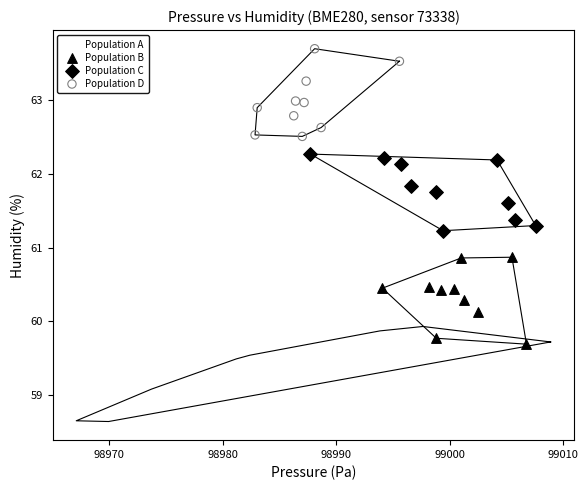

Which series contains the lowest Y value?

Population A